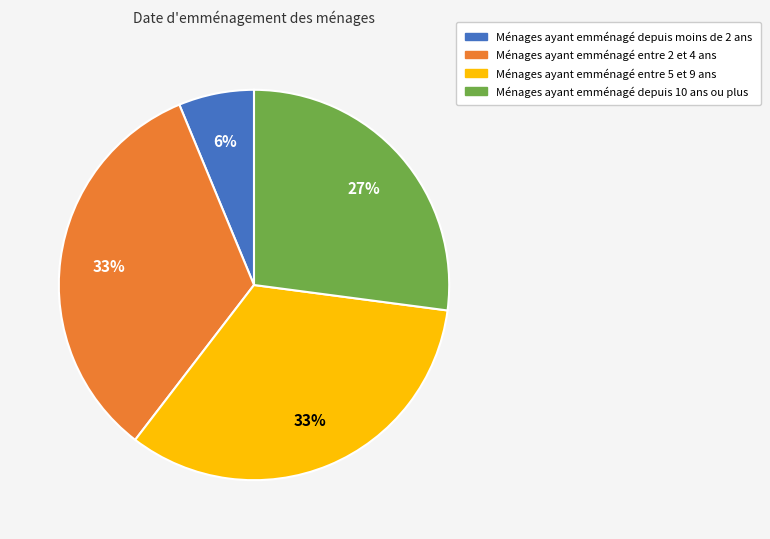

True or false: Ménages ayant emménagé depuis moins de 2 ans accounts for 1% of the total.

False